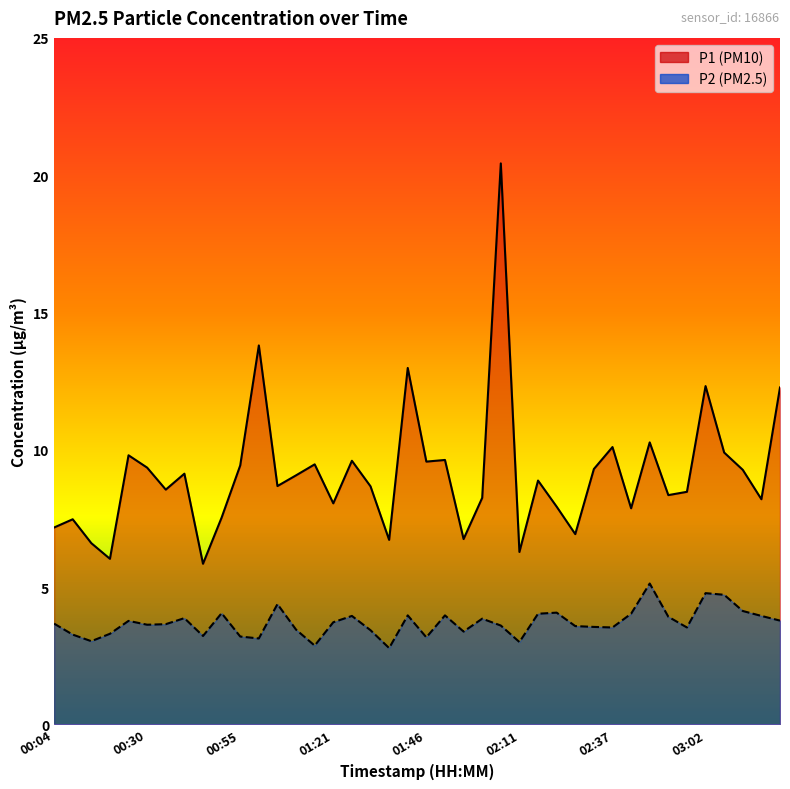

Reading left to right, list all the values displayed in this chart.

P1: 00:04=7.2	00:09=7.5	00:14=6.6	00:19=6.0	00:25=9.8	00:30=9.3	00:35=8.6	00:40=9.1	00:45=5.8	00:50=7.5	00:55=9.4	01:00=13.8	01:05=8.7	01:10=9.1	01:16=9.5	01:21=8.1	01:26=9.6	01:31=8.7	01:36=6.7	01:41=13.0	01:46=9.6	01:51=9.6	01:56=6.8	02:01=8.2	02:06=20.4	02:11=6.3	02:16=8.9	02:22=7.9	02:27=6.9	02:32=9.3	02:37=10.1	02:42=7.9	02:47=10.3	02:52=8.3	02:57=8.5	03:02=12.3	03:07=9.9	03:12=9.3	03:17=8.2	03:22=12.3
P2: 00:04=3.7	00:09=3.3	00:14=3.0	00:19=3.3	00:25=3.8	00:30=3.6	00:35=3.6	00:40=3.9	00:45=3.2	00:50=4.0	00:55=3.2	01:00=3.1	01:05=4.4	01:10=3.5	01:16=2.9	01:21=3.7	01:26=4.0	01:31=3.4	01:36=2.8	01:41=4.0	01:46=3.2	01:51=4.0	01:56=3.4	02:01=3.9	02:06=3.6	02:11=3.0	02:16=4.0	02:22=4.1	02:27=3.6	02:32=3.5	02:37=3.5	02:42=4.0	02:47=5.1	02:52=3.9	02:57=3.5	03:02=4.8	03:07=4.7	03:12=4.1	03:17=4.0	03:22=3.8